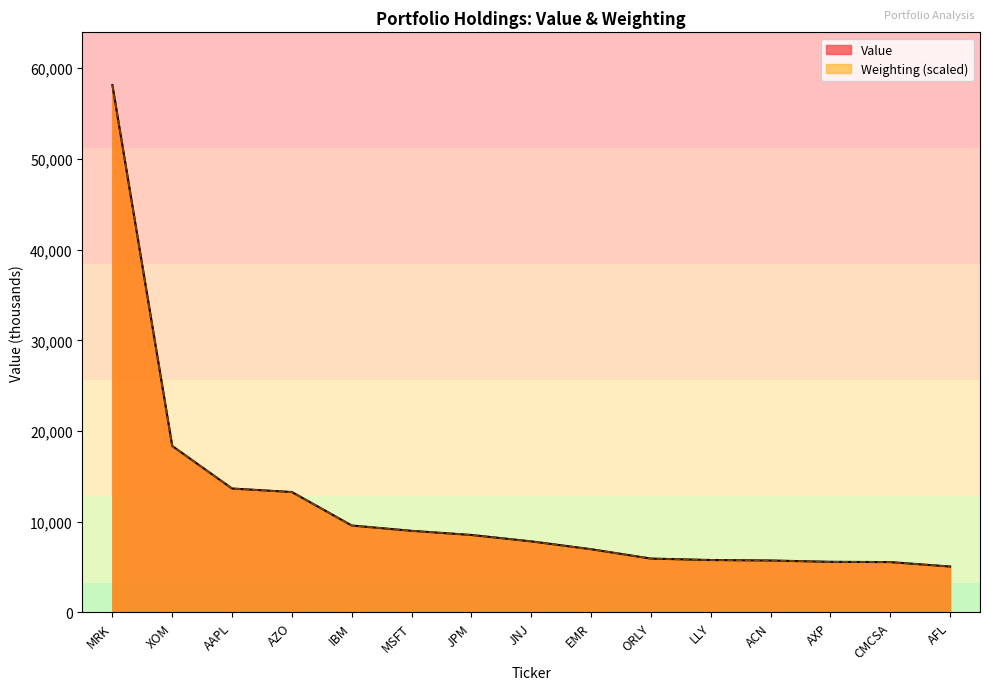

Is the value of Value at AAPL greater than the value of Weighting at AAPL?

No